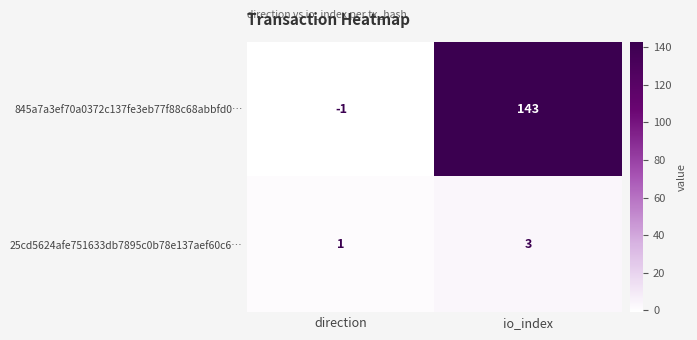

List the series in order of their peak value, lowest first.

25cd5624afe751633db7895c0b78e137aef60c6…, 845a7a3ef70a0372c137fe3eb77f88c68abbfd0…